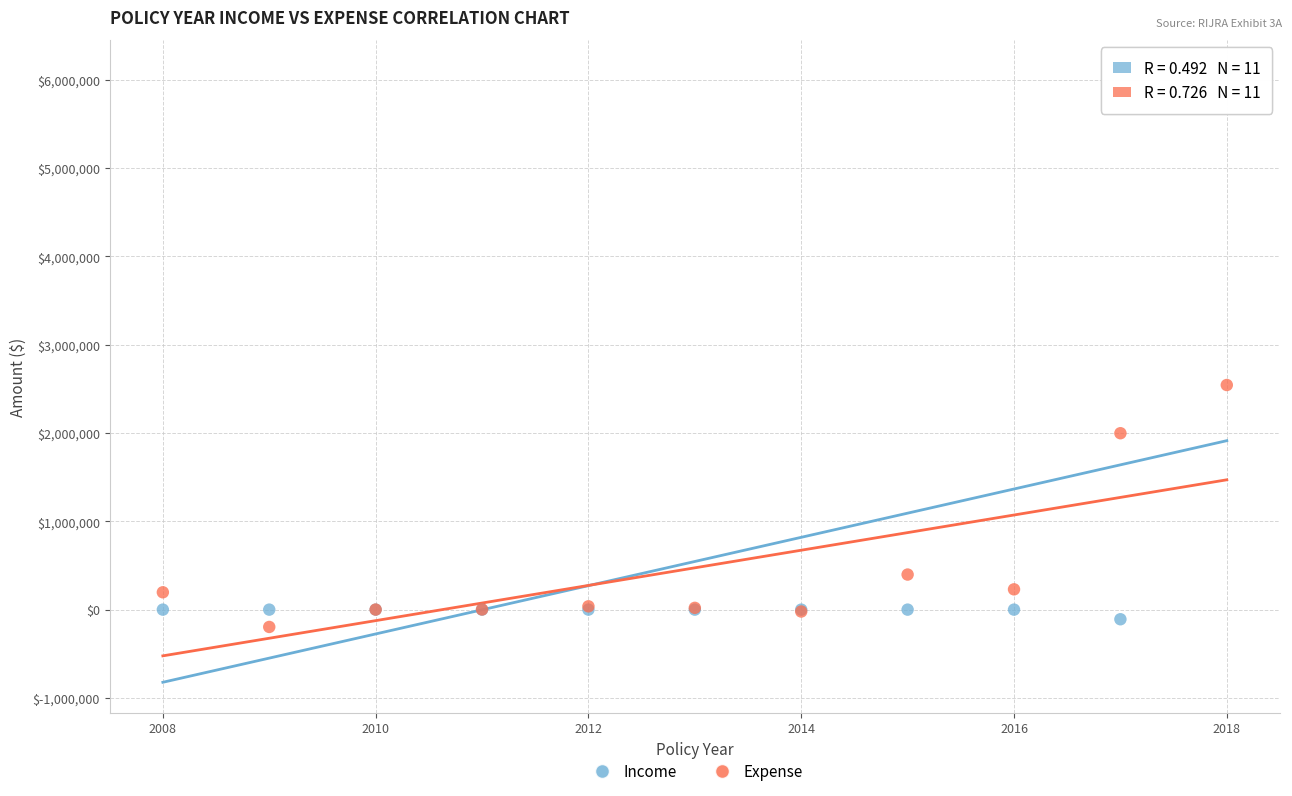

Which series has the largest Y range (max minus min)?

Income